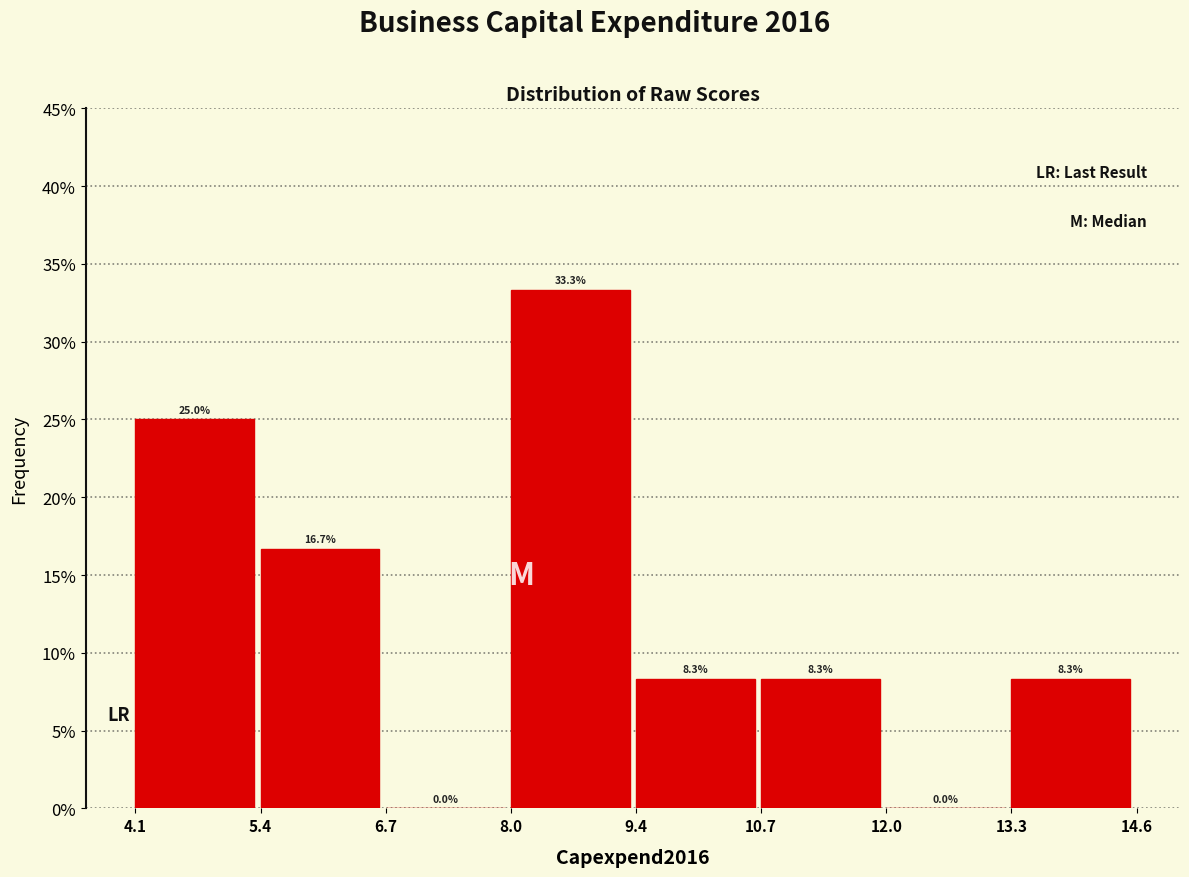

Reading left to right, list every bar in this chart as the range it spans on the x-axis followed by its height.

4.1 to 5.4: 25.0
5.4 to 6.7: 16.7
6.7 to 8.0: 0.0
8.0 to 9.4: 33.3
9.4 to 10.7: 8.3
10.7 to 12.0: 8.3
12.0 to 13.3: 0.0
13.3 to 14.6: 8.3